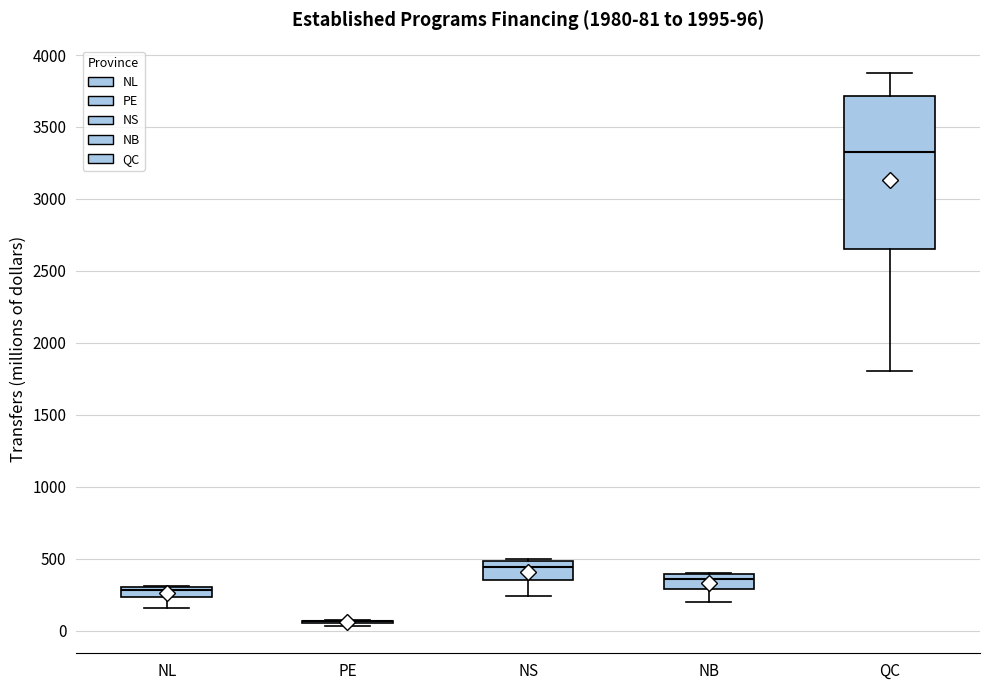

Which box is the tallest, from its lower edge to its upper edge?

QC